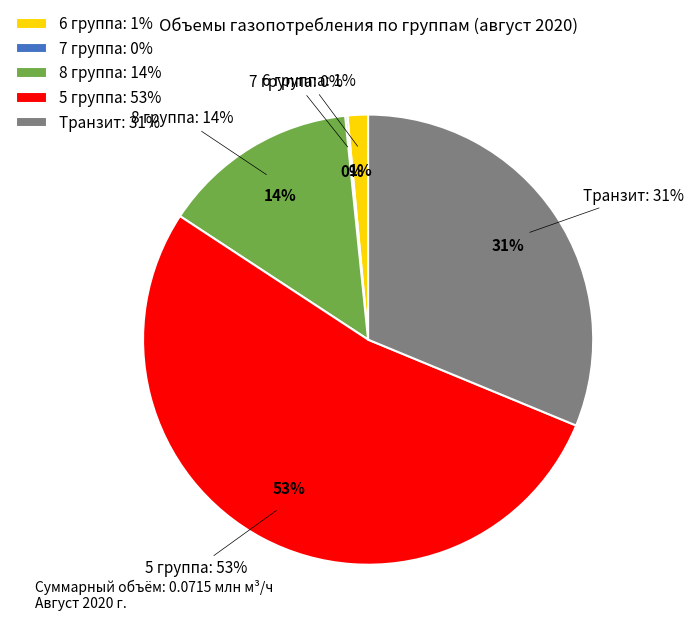

Rank the categories by value from lowest to highest.

7 группа, 6 группа, 8 группа, Транзит, 5 группа